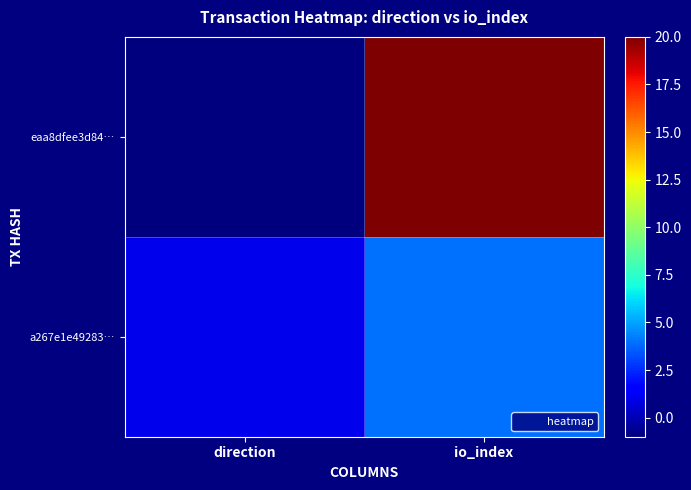

Which series has the largest total across all categories?

eaa8dfee3d84…